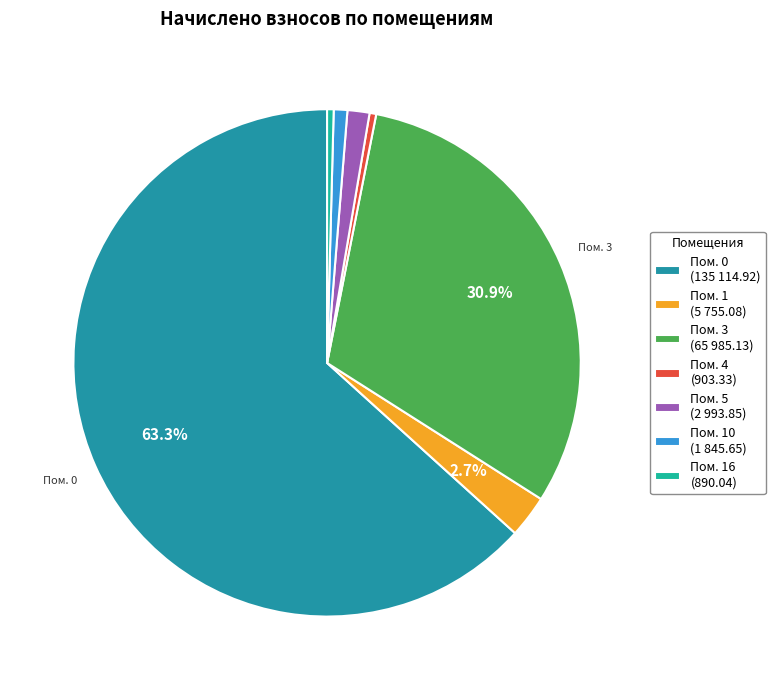

Which slice is the smallest?

16